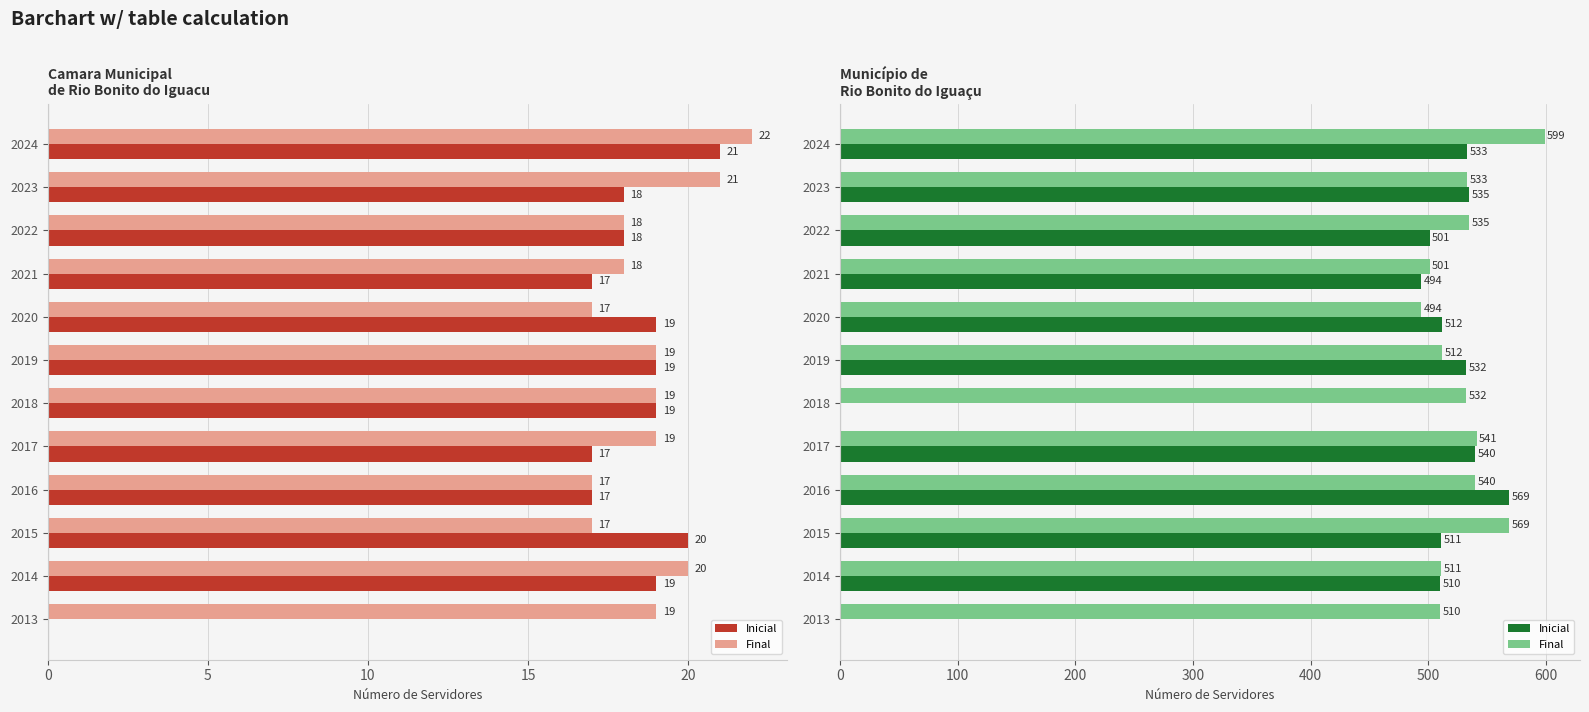

What is the highest value of the Inicial series?

569